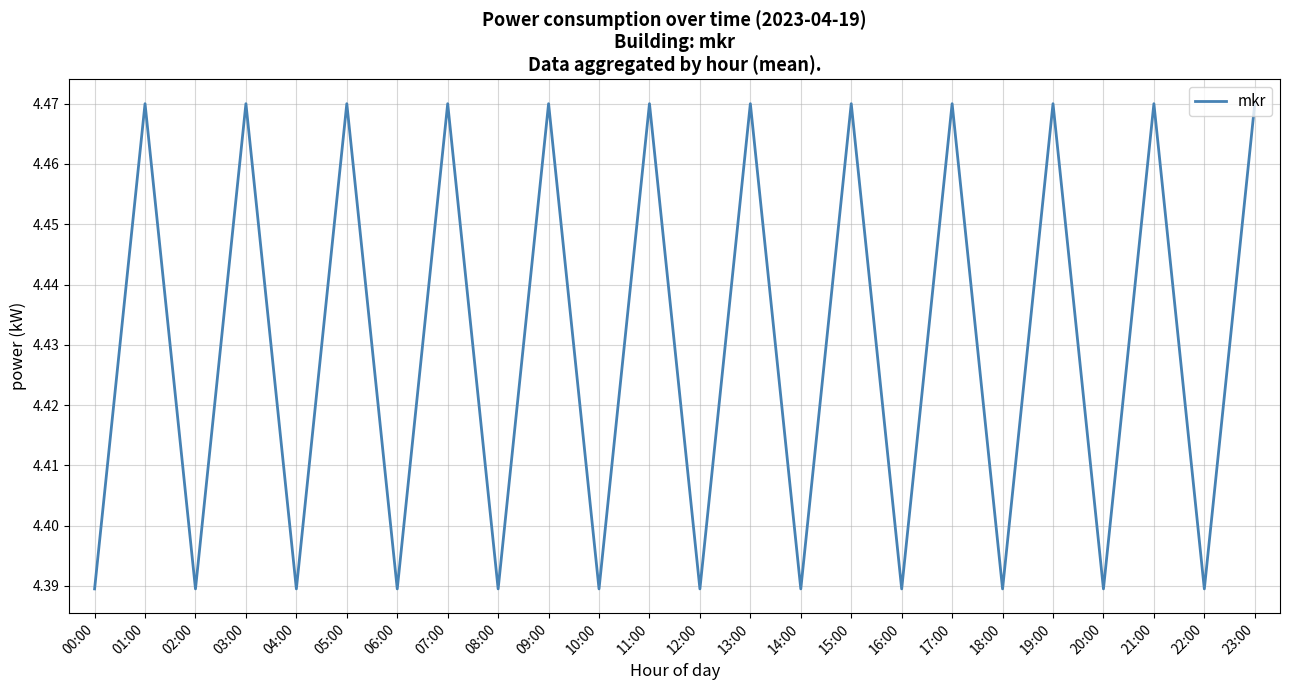

Approximately how many times larger is the value at 03:00 compared to 20:00?

1.0